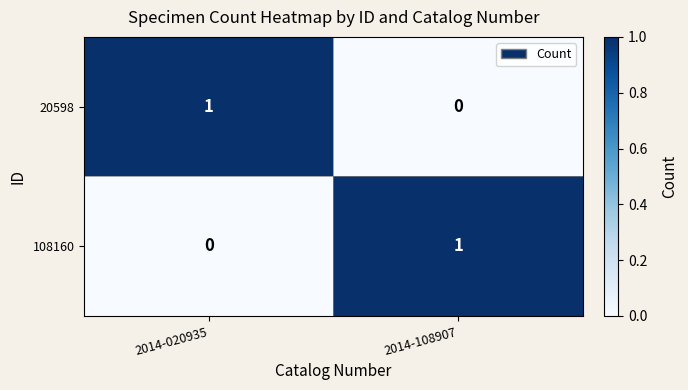

Which category has the highest value in the 20598 series?

2014-020935